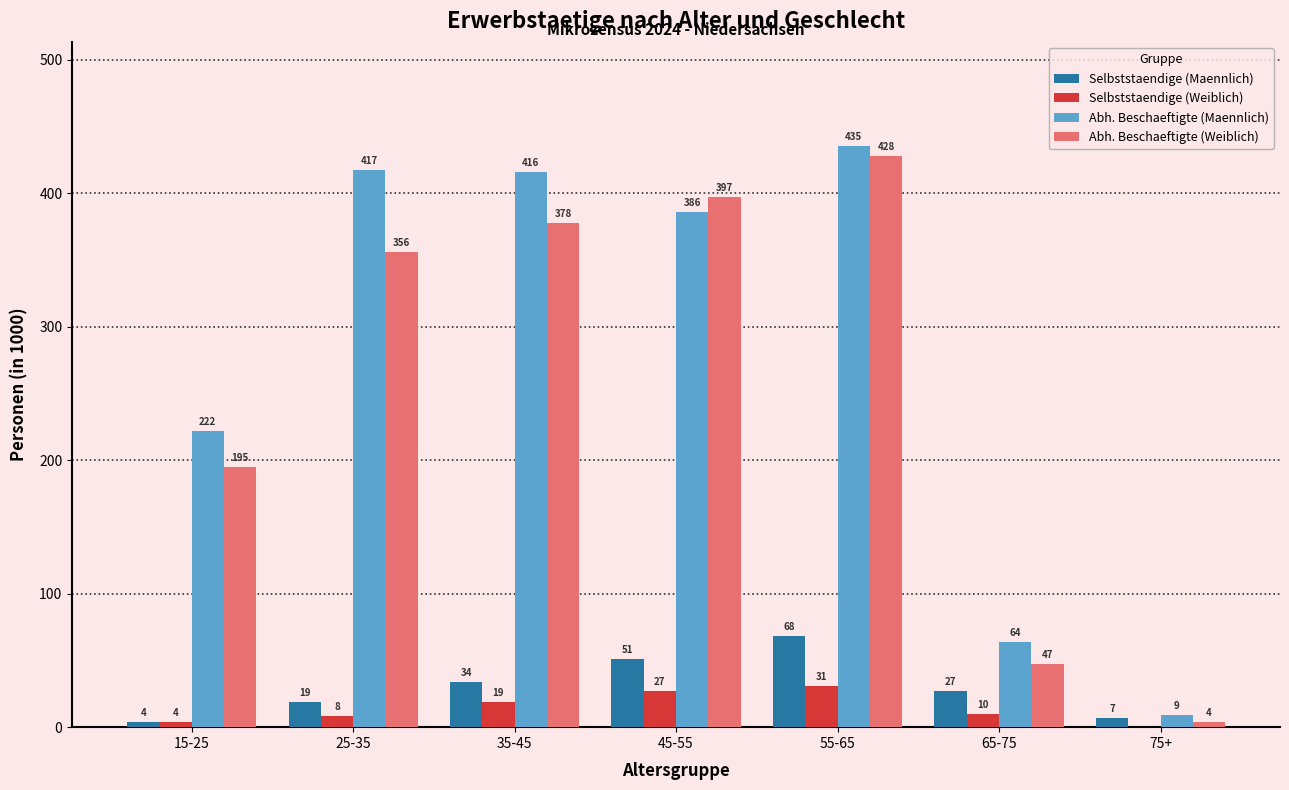

Does the chart contain stacked bars?

No